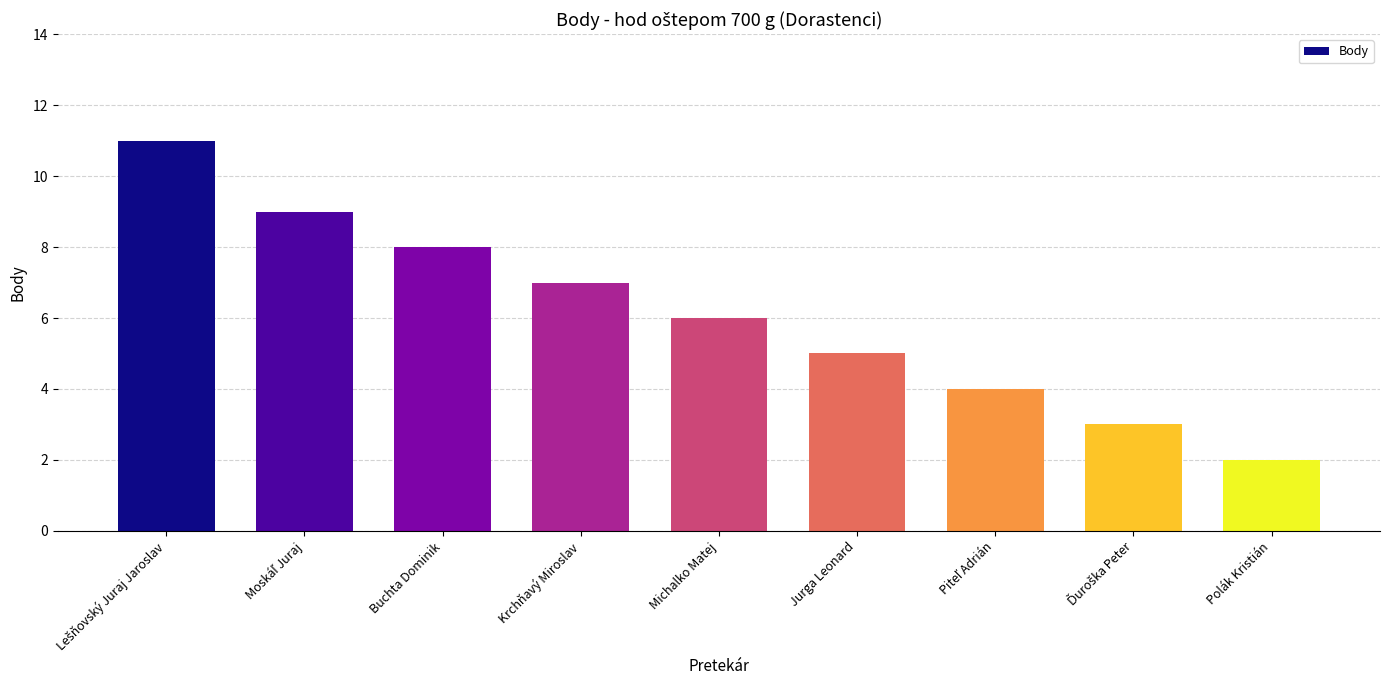

What is the average value?

6